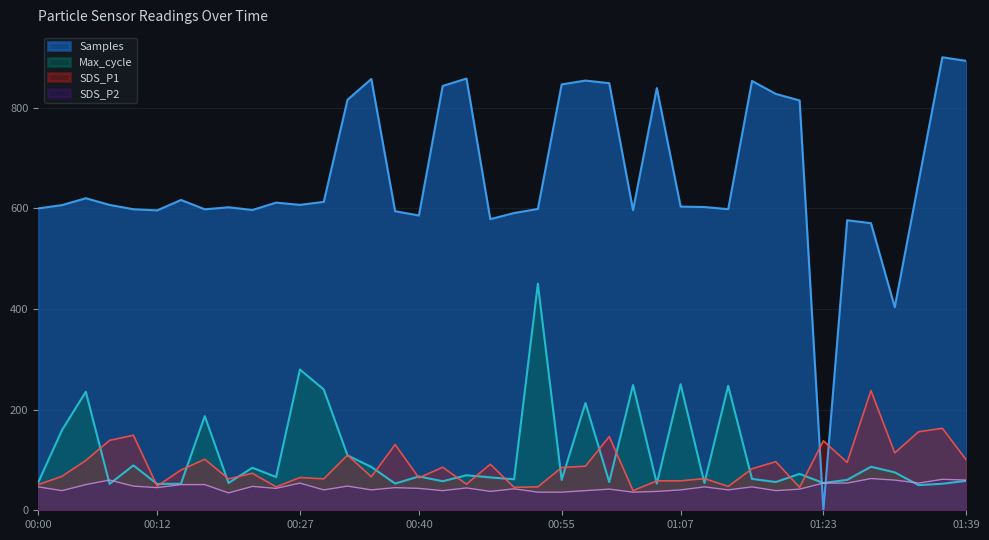

Which series has the widest spread of values?

Samples